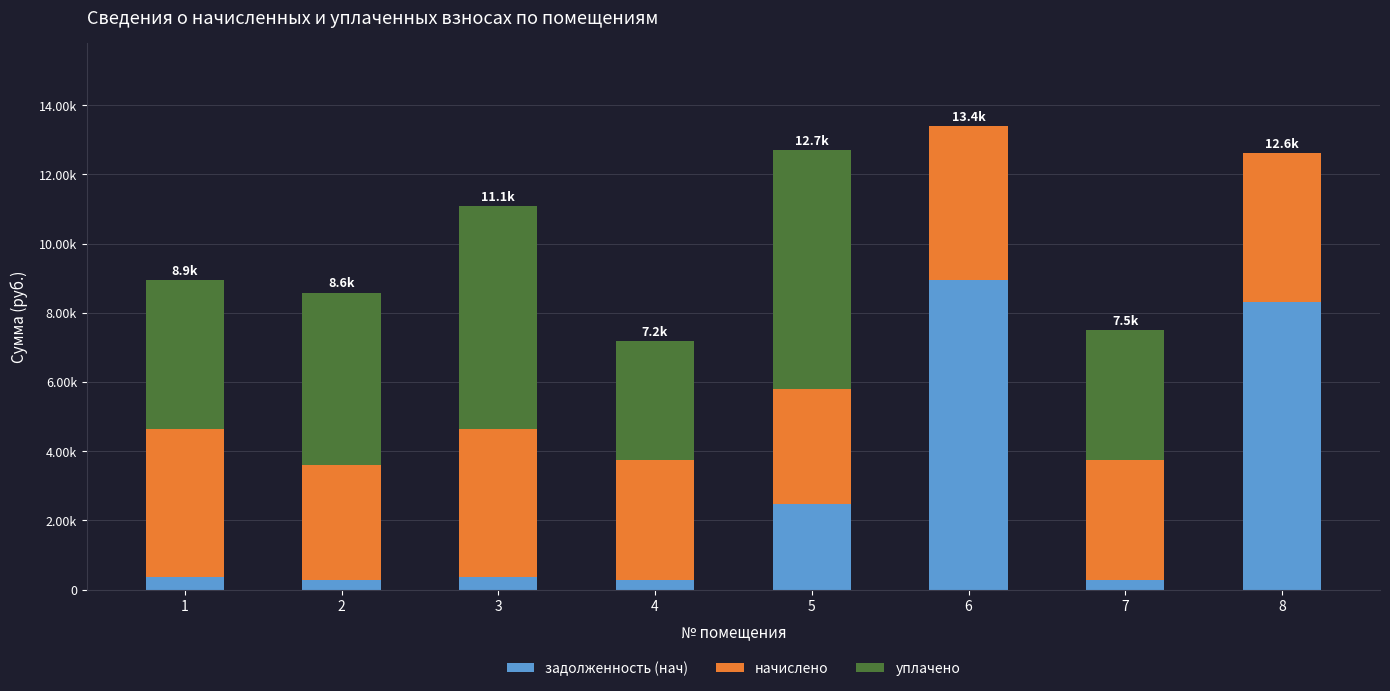

Is it true that задолженность (нач) equals 8956.0 at 6?

True